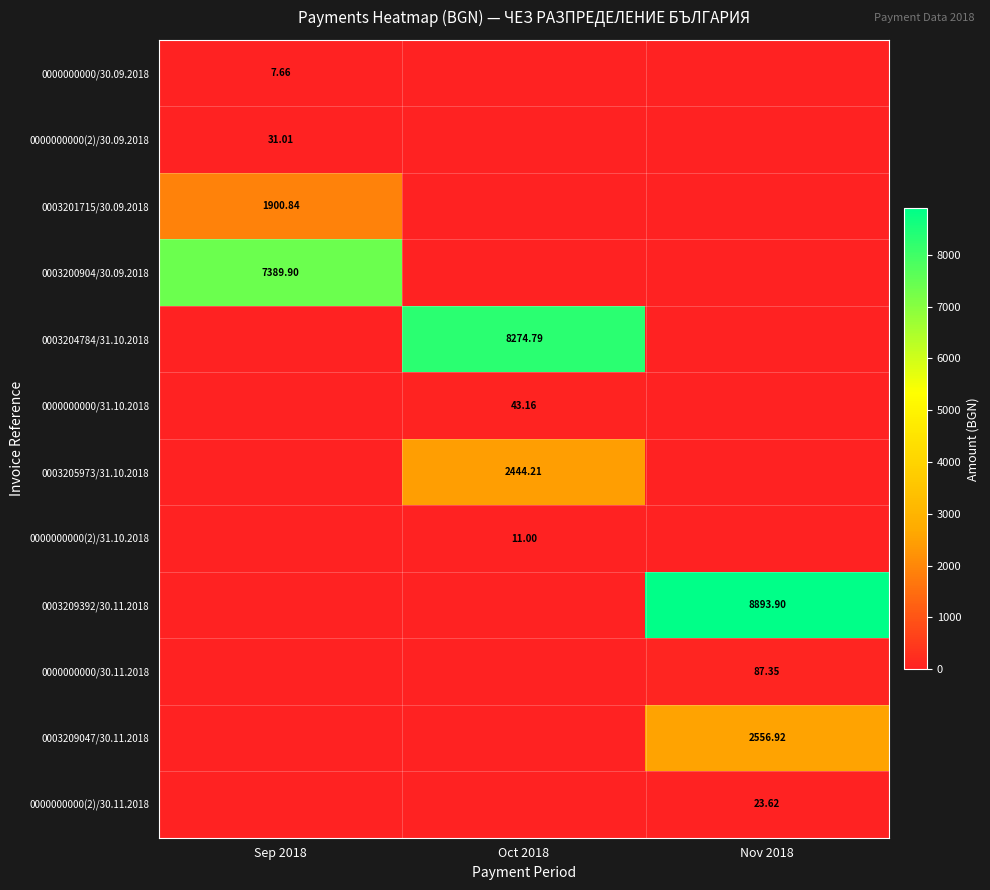

At how many categories does at least one series exceed 7360?

3